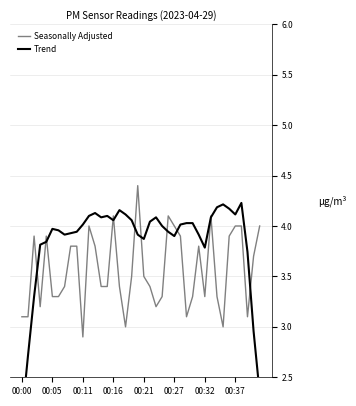

Between 16 and 22, which is larger?

16